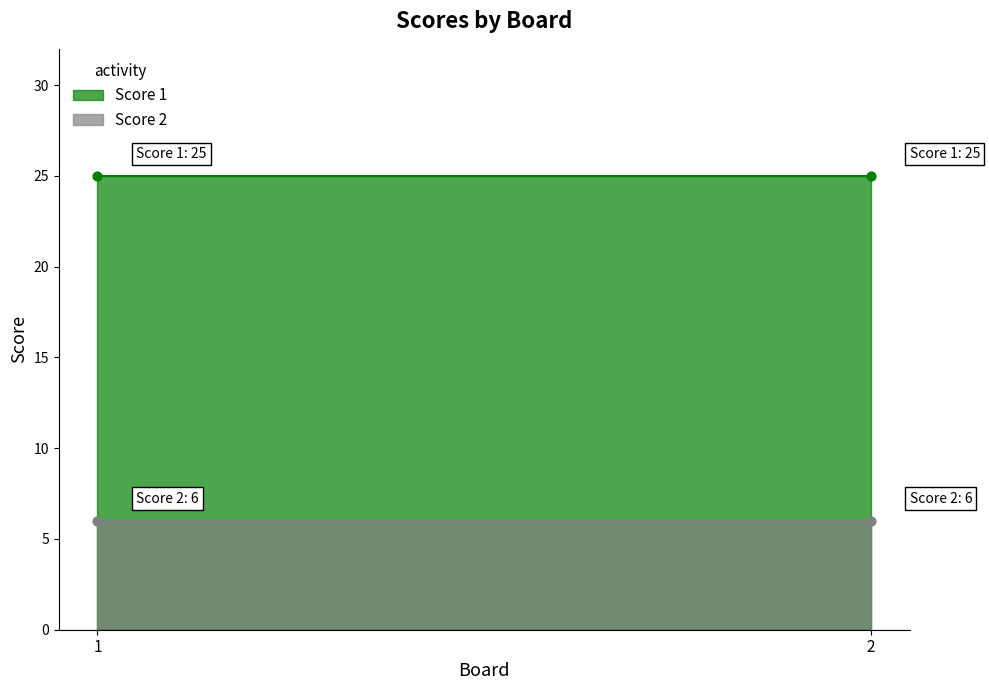

Which series has the largest total across all categories?

Score 1